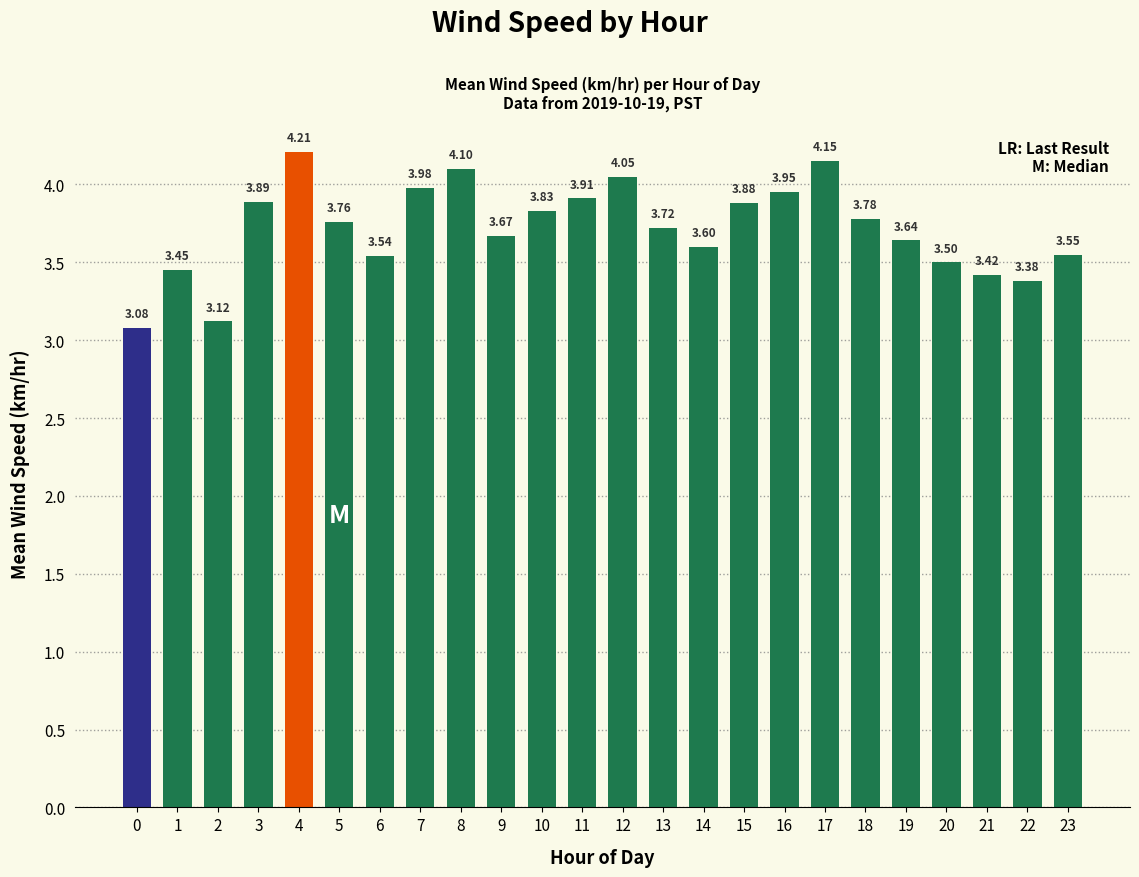

List the labels in order of value, largest first.

4, 17, 8, 12, 7, 16, 11, 3, 15, 10, 18, 5, 13, 9, 19, 14, 23, 6, 20, 1, 21, 22, 2, 0